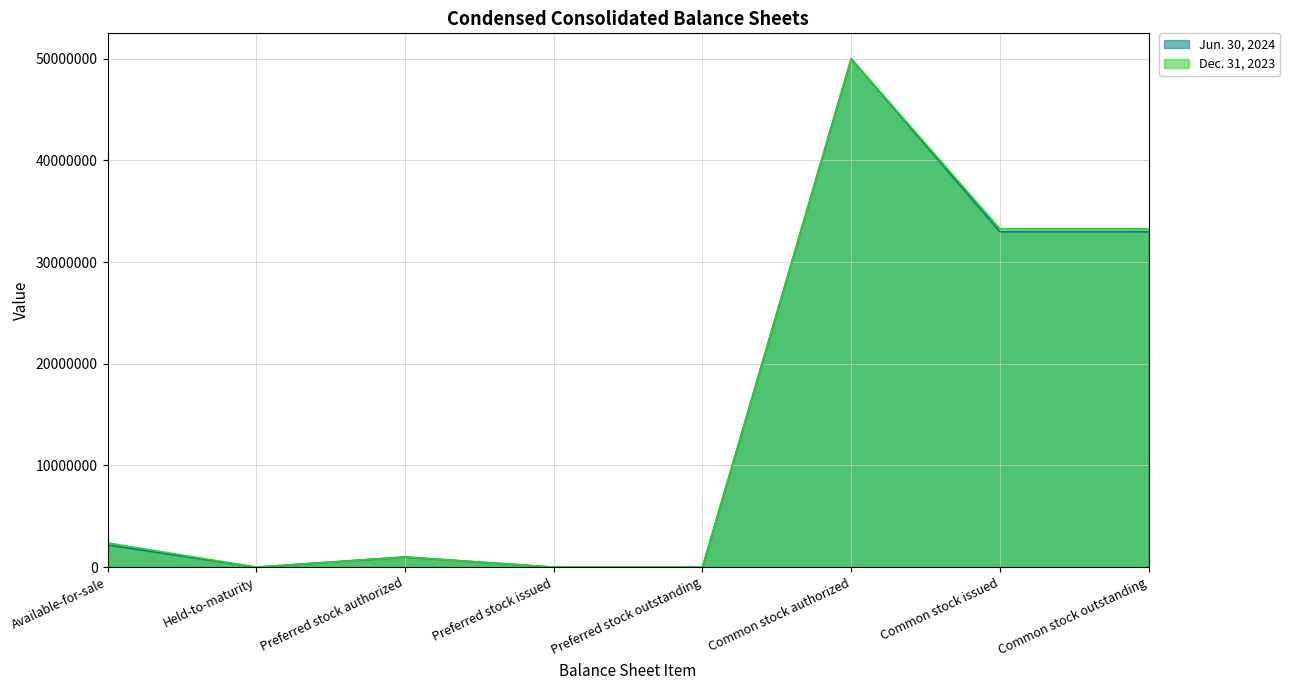

What is the greatest value displayed?

50000000